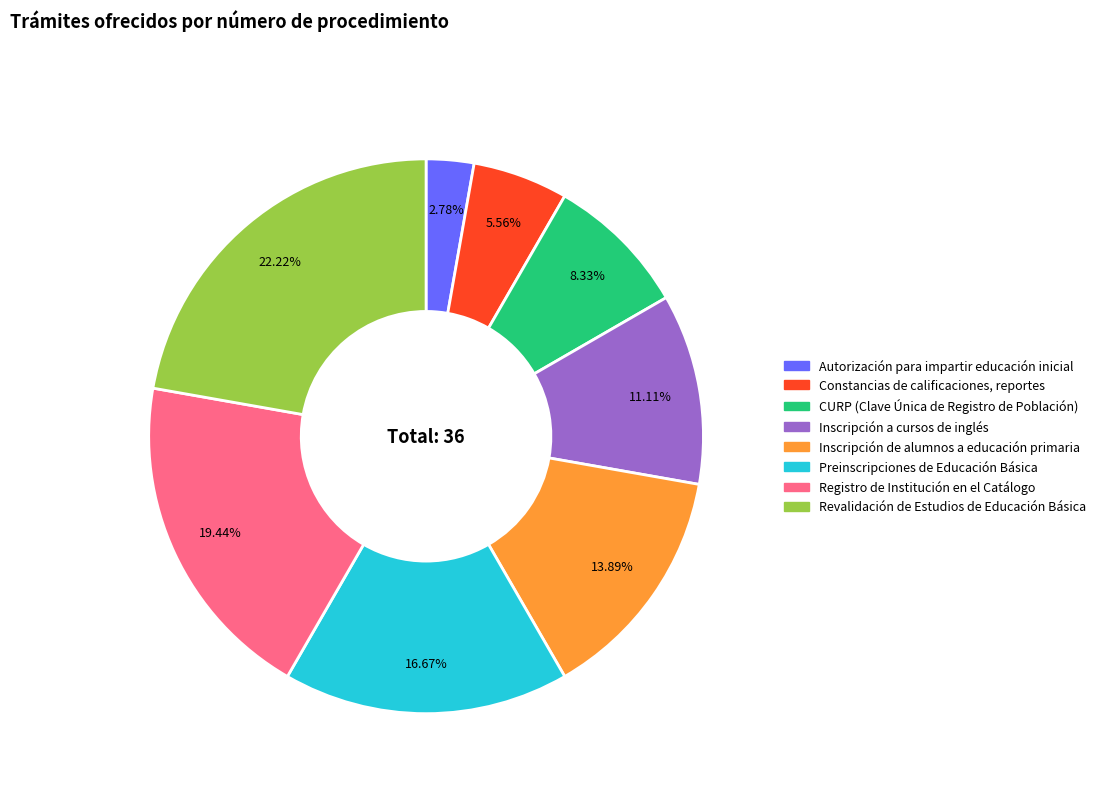

Is Autorización para impartir educación inicial the majority of the pie?

No